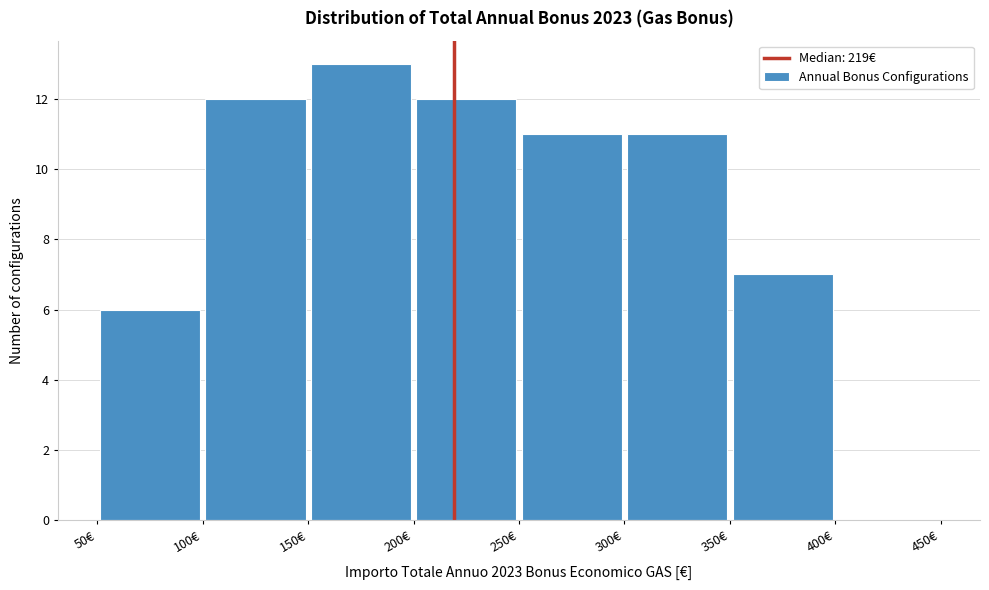

Which range on the x-axis has the tallest bar?

150 to 200